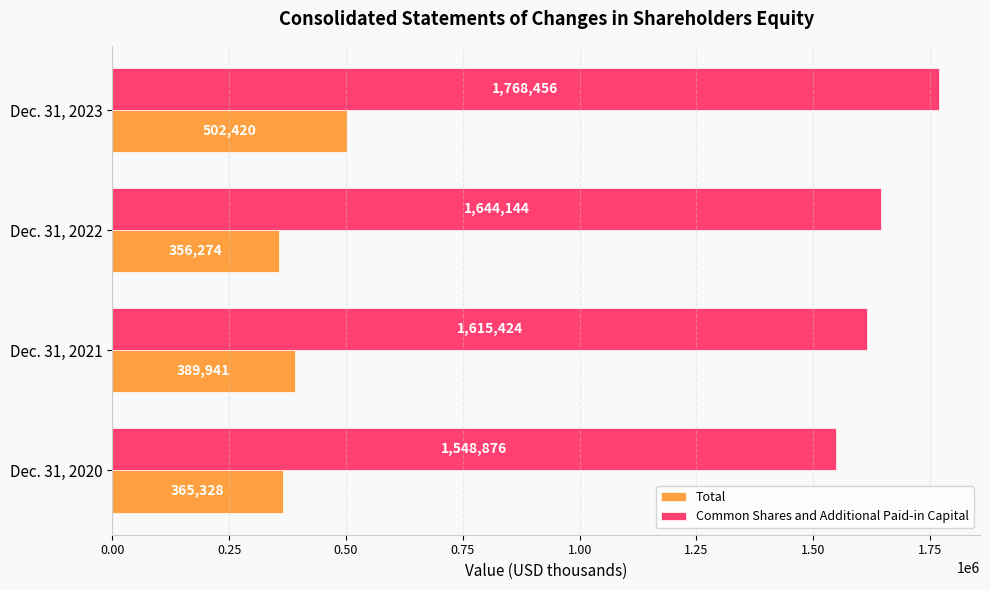

Count the number of data series in this chart.

2